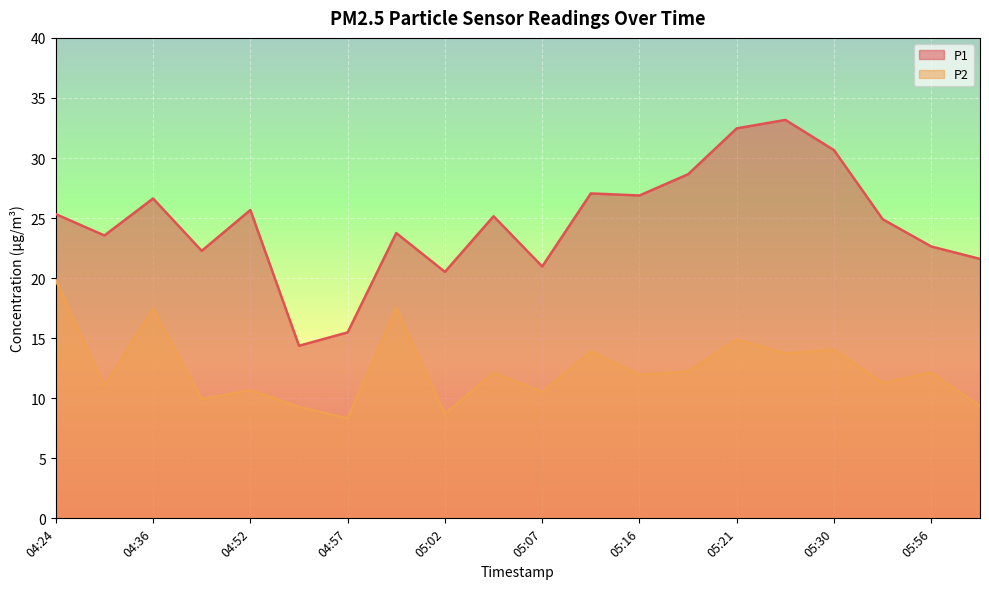

What is the maximum value for P2?

19.8